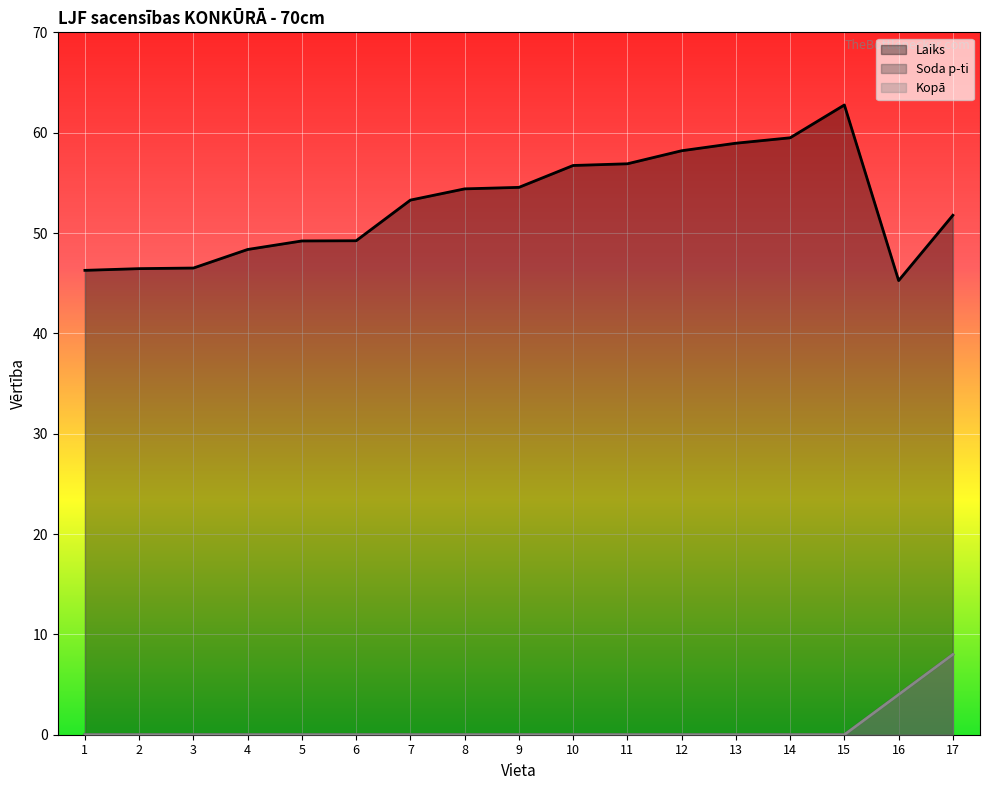

Which series has the largest range (max minus min)?

Laiks